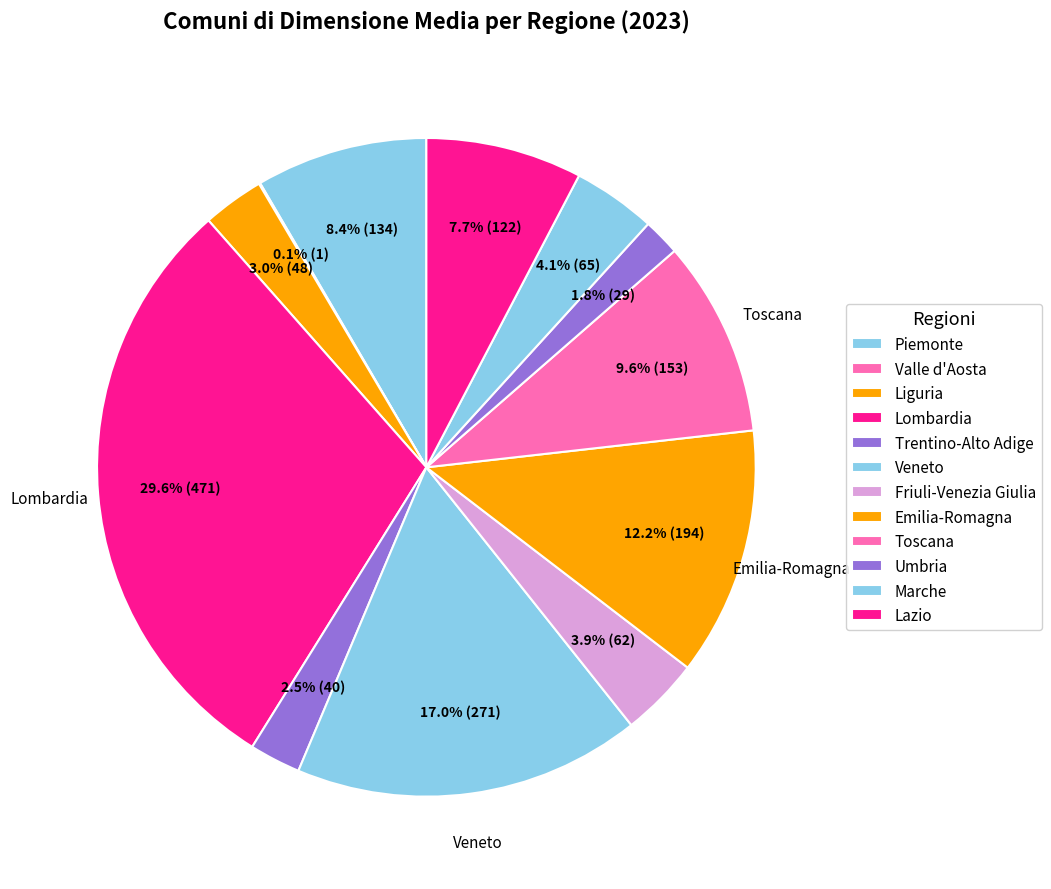

True or false: Piemonte accounts for 8% of the total.

True